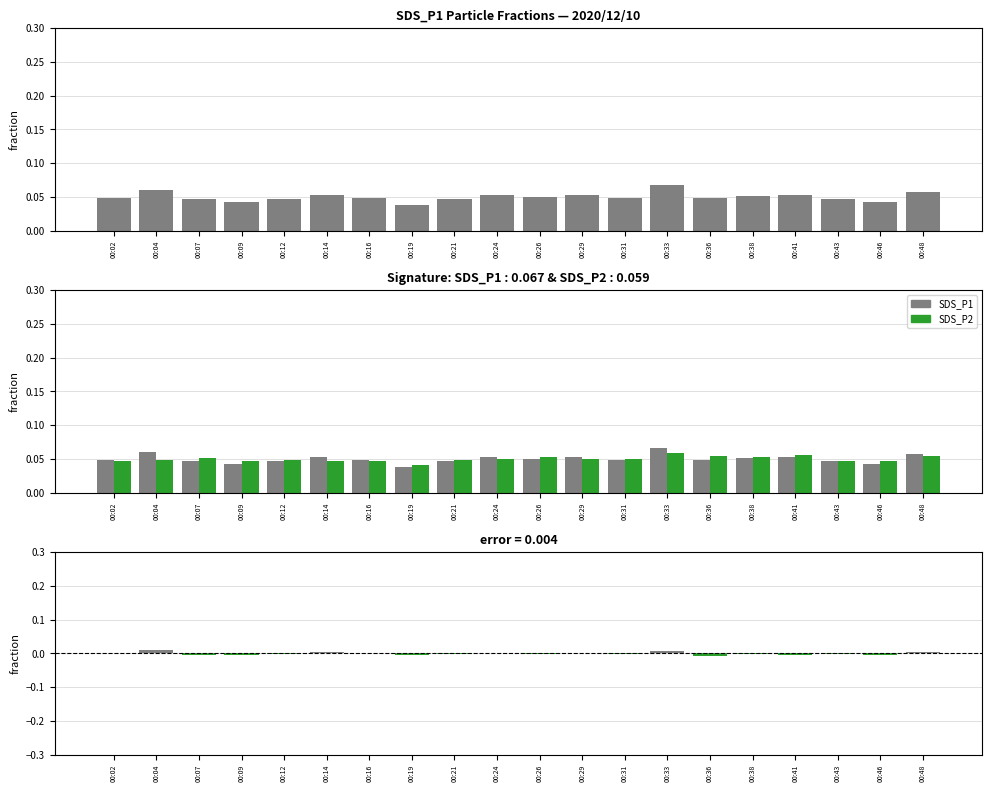

Reading right to left, list all the values displayed in this chart.

SDS_P1: 00:48=0.1	00:46=0.0	00:43=0.0	00:41=0.1	00:38=0.1	00:36=0.0	00:33=0.1	00:31=0.0	00:29=0.1	00:26=0.1	00:24=0.1	00:21=0.0	00:19=0.0	00:16=0.0	00:14=0.1	00:12=0.0	00:09=0.0	00:07=0.0	00:04=0.1	00:02=0.0
SDS_P2: 00:48=0.1	00:46=0.0	00:43=0.0	00:41=0.1	00:38=0.1	00:36=0.1	00:33=0.1	00:31=0.1	00:29=0.1	00:26=0.1	00:24=0.1	00:21=0.0	00:19=0.0	00:16=0.0	00:14=0.0	00:12=0.0	00:09=0.0	00:07=0.1	00:04=0.0	00:02=0.0
SDS_P1 - SDS_P2: 00:48=0.0	00:46=-0.0	00:43=-0.0	00:41=-0.0	00:38=-0.0	00:36=-0.0	00:33=0.0	00:31=-0.0	00:29=0.0	00:26=-0.0	00:24=0.0	00:21=-0.0	00:19=-0.0	00:16=0.0	00:14=0.0	00:12=-0.0	00:09=-0.0	00:07=-0.0	00:04=0.0	00:02=0.0